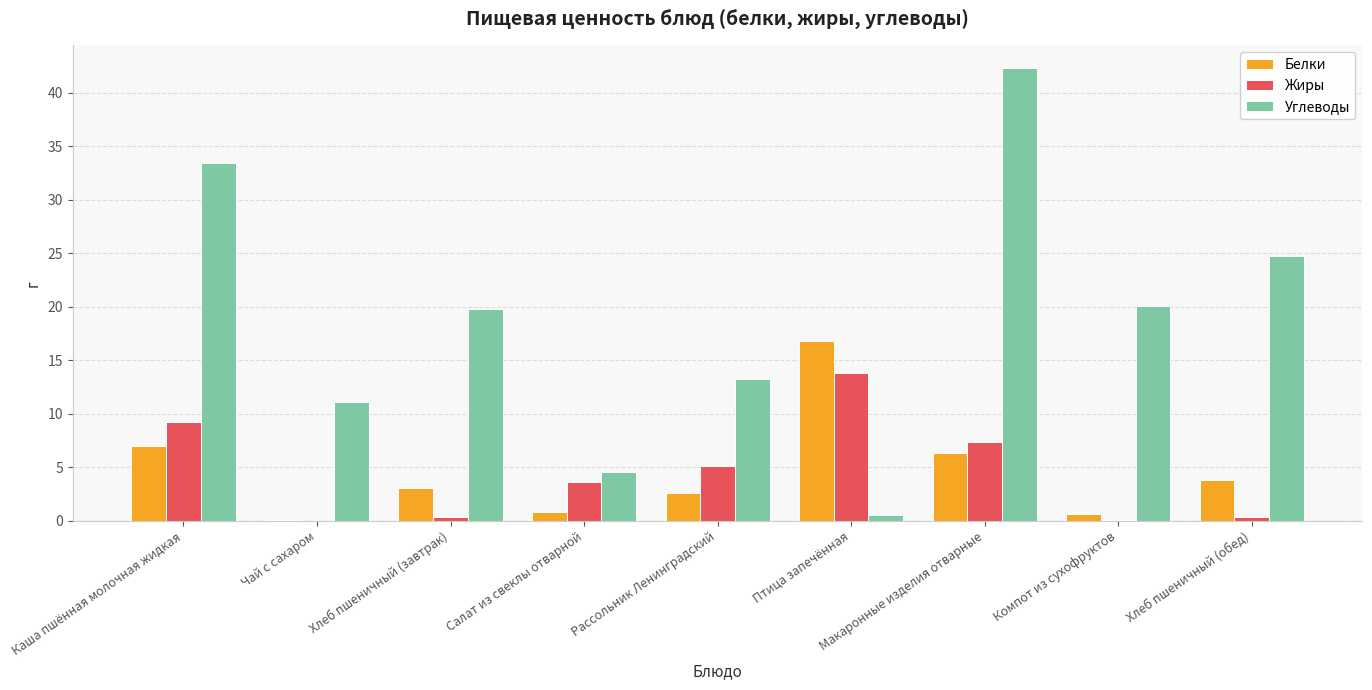

The Углеводы series shows 42.3 at Макаронные изделия отварные. True or false?

True